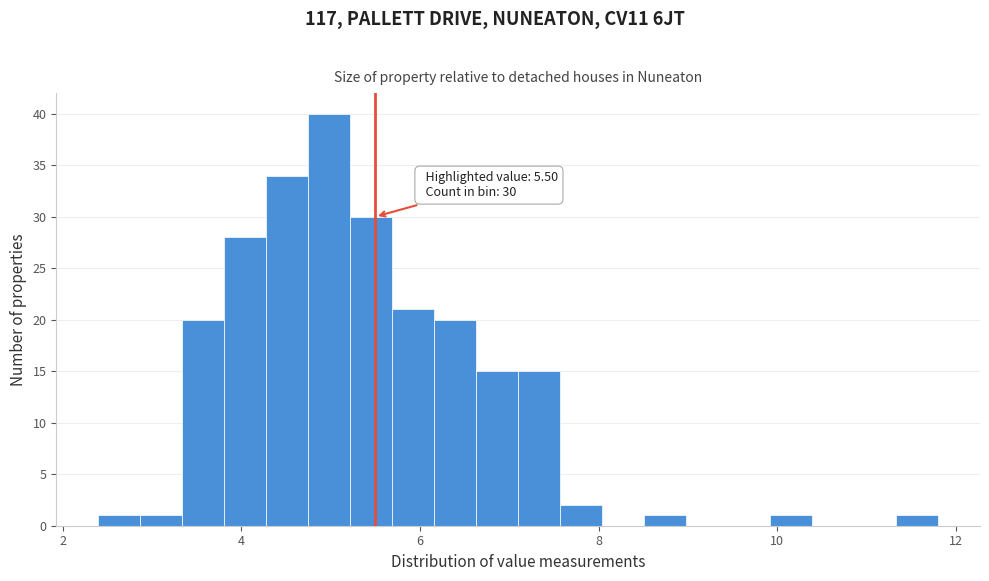

Around what value on the x-axis is the tallest bar? Give the approximate position of its centre, as read against the axis.

5.0